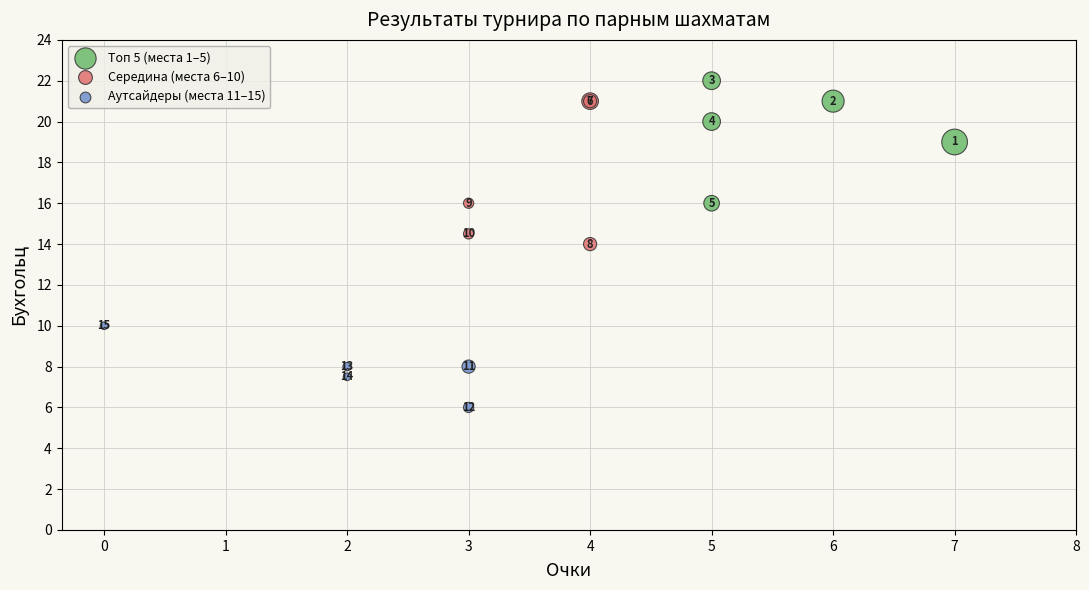

Which series has the largest Y range (max minus min)?

Середина (места 6–10)